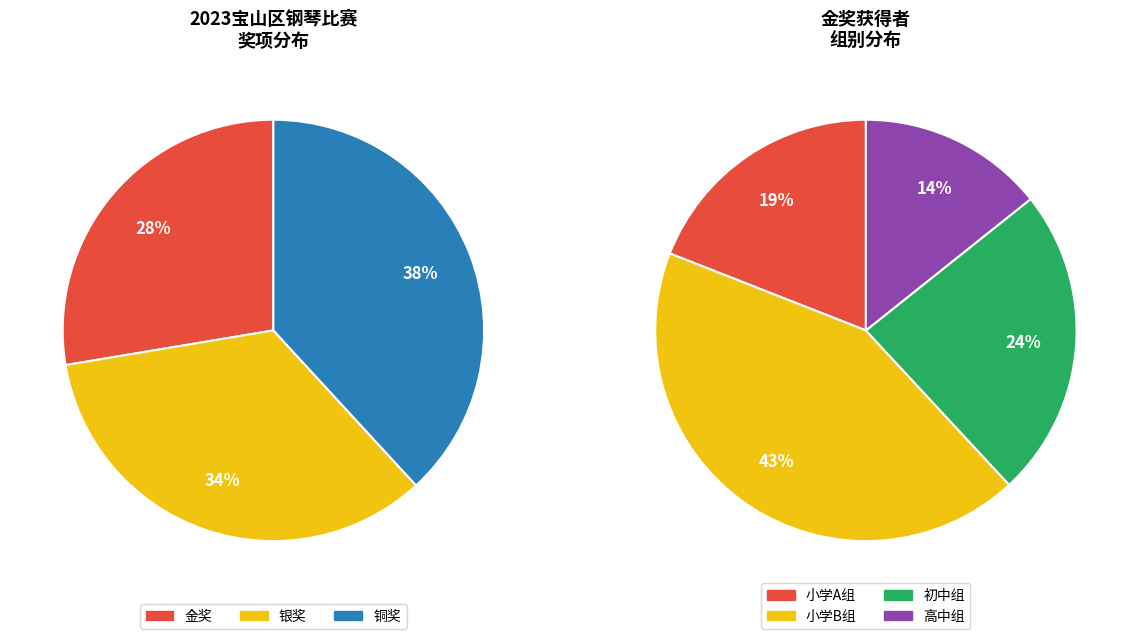

What percentage is the 初中组 slice, to the nearest percent?

24%